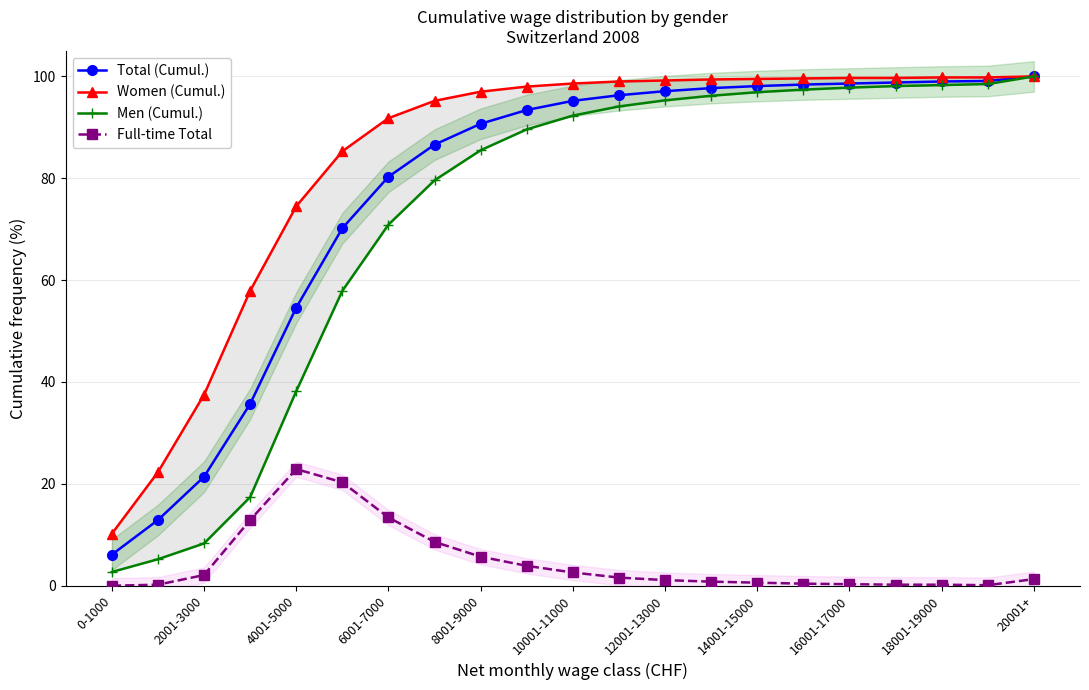

Is it true that Total (Cumul.) equals 90.7 at 8001-9000?

True